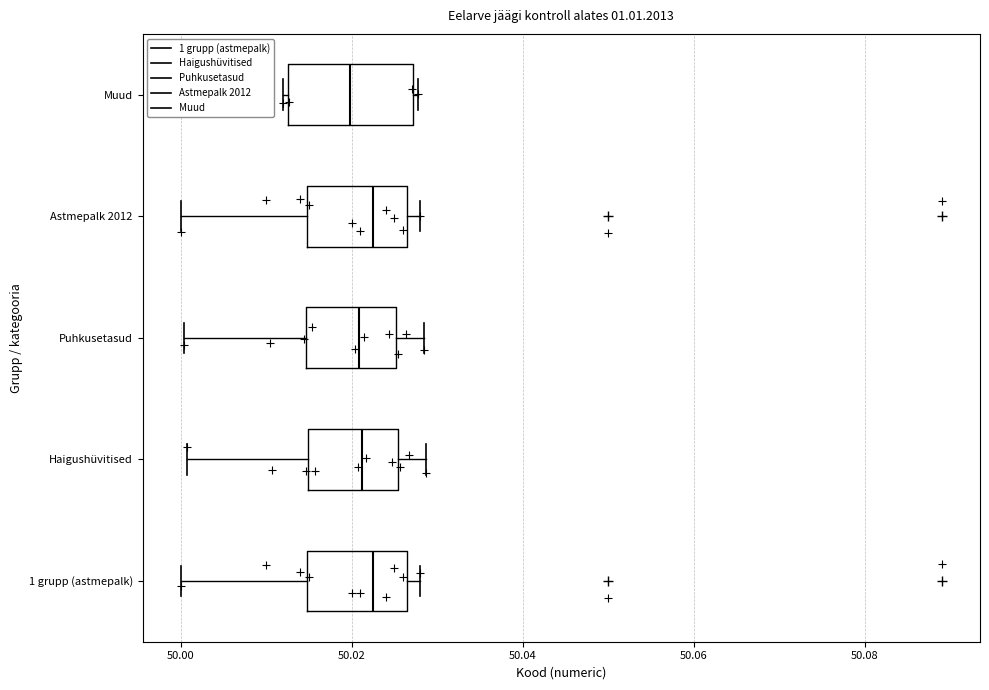

Comparing the boxes themselves (not the whiskers), which one is the widest?

Muud